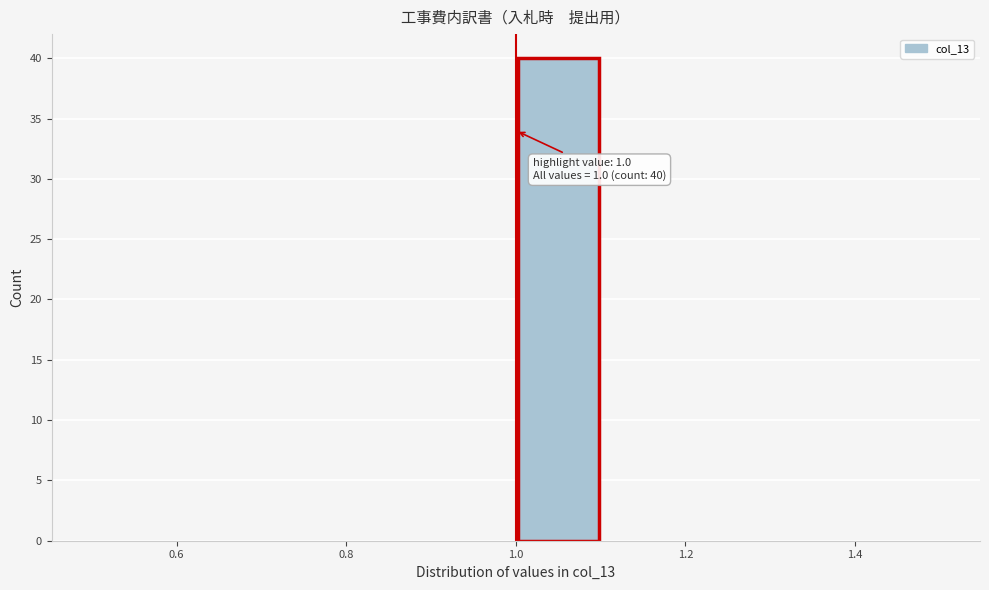

Over which range of the x-axis is the bar tallest?

1.0 to 1.1